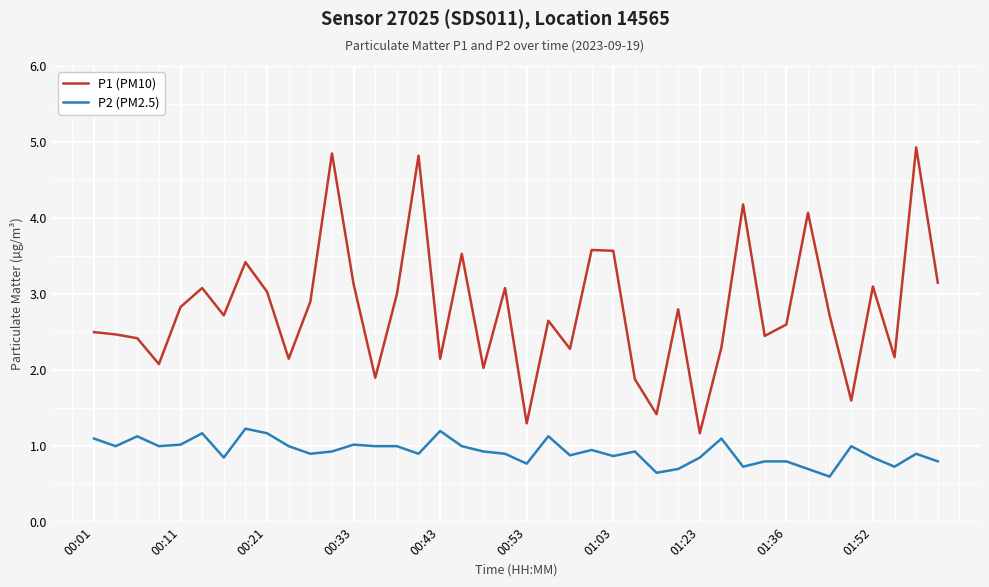

List the series in order of their peak value, highest first.

P1 (PM10), P2 (PM2.5)